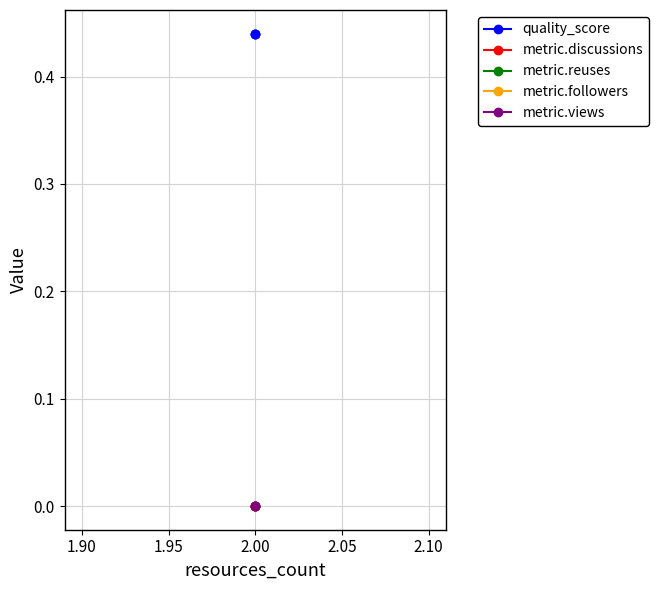

Between 1.85 and 1.95, which is larger?

1.85